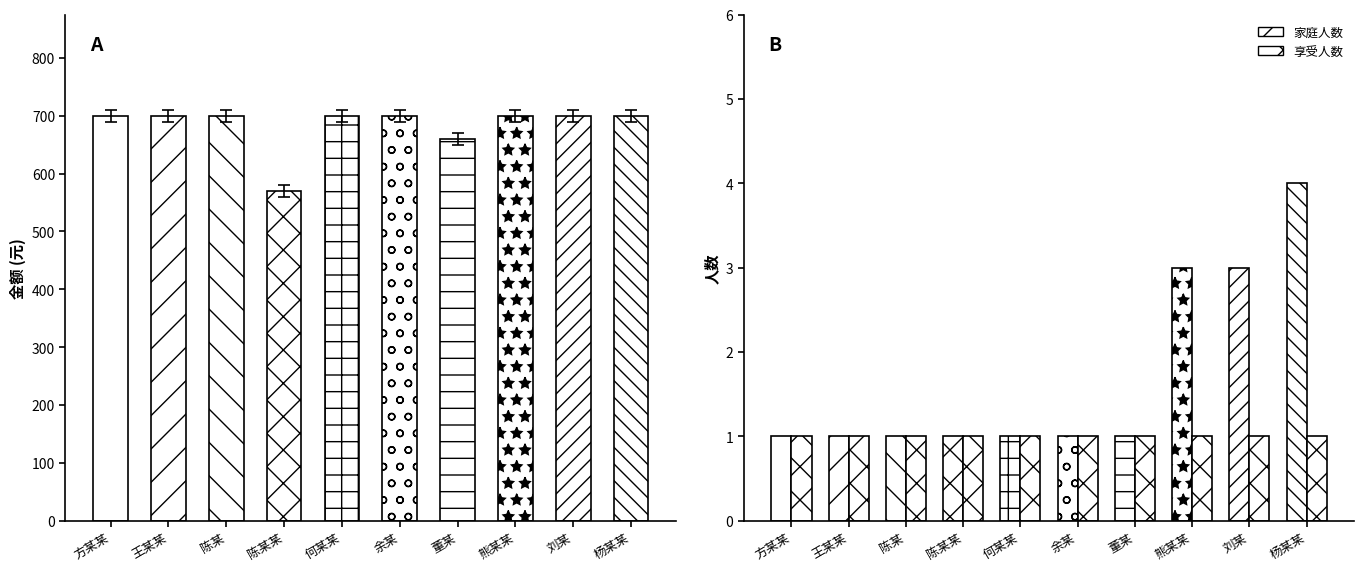

Is it true that 享受人数 equals 1 at 刘某?

False